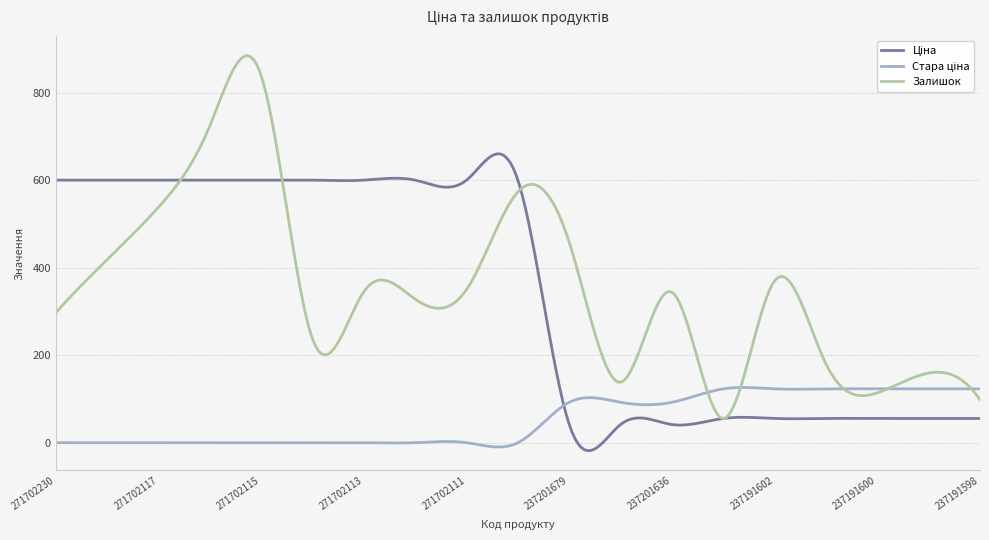

How many lines are shown in the chart?

3